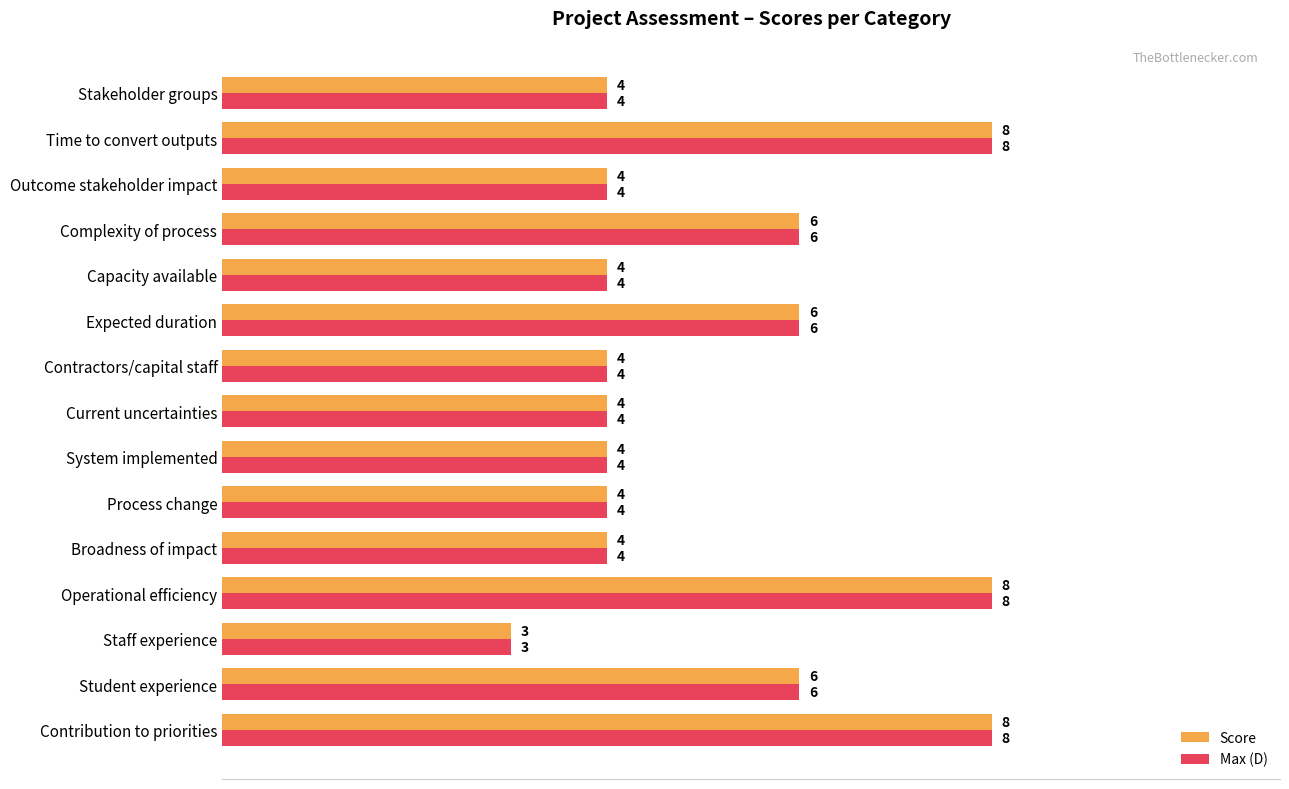

What is the highest value of the Max (D) series?

8